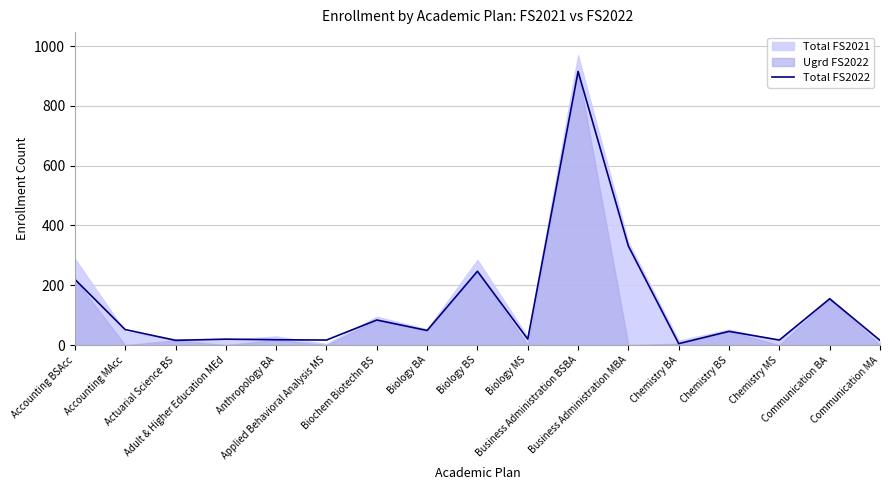

Where is the first local minimum?

Actuarial Science BS